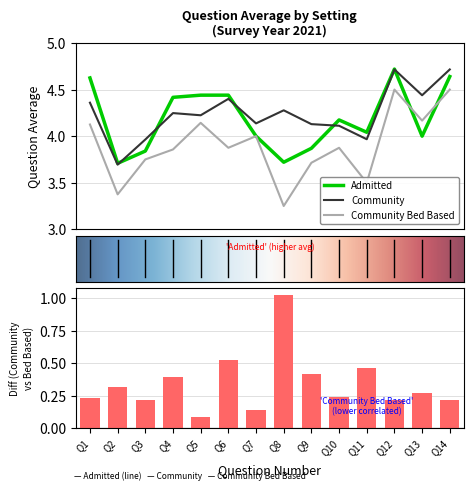

Reading right to left, list all the values displayed in this chart.

Admitted: Q14=4.6	Q13=4.0	Q12=4.7	Q11=4.0	Q10=4.2	Q9=3.9	Q8=3.7	Q7=4.0	Q6=4.4	Q5=4.4	Q4=4.4	Q3=3.8	Q2=3.7	Q1=4.6
Community: Q14=4.7	Q13=4.4	Q12=4.7	Q11=4.0	Q10=4.1	Q9=4.1	Q8=4.3	Q7=4.1	Q6=4.4	Q5=4.2	Q4=4.2	Q3=4.0	Q2=3.7	Q1=4.4
Community Bed Based: Q14=4.5	Q13=4.2	Q12=4.5	Q11=3.5	Q10=3.9	Q9=3.7	Q8=3.2	Q7=4.0	Q6=3.9	Q5=4.1	Q4=3.9	Q3=3.8	Q2=3.4	Q1=4.1